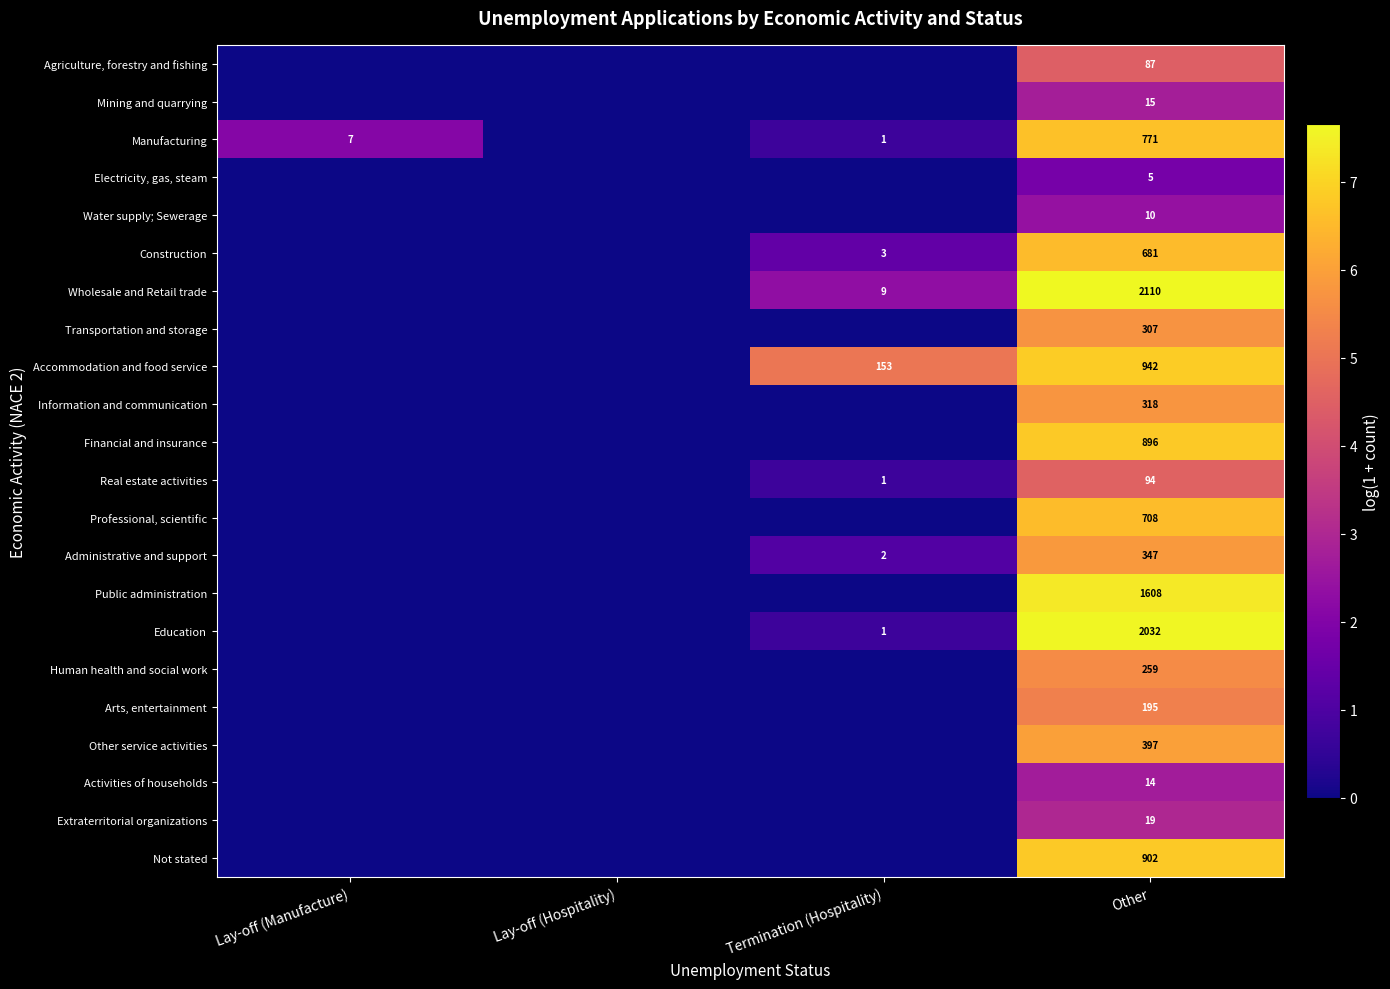

At which category is the sum across all series the highest?

Other